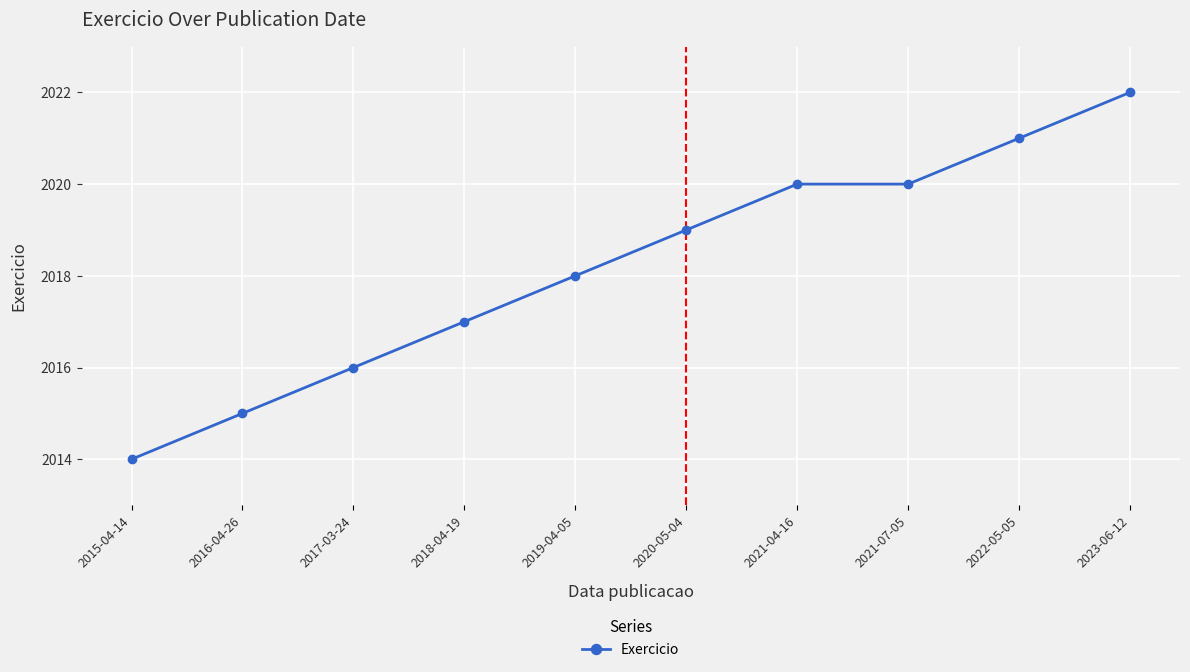

What is the minimum value shown in the chart?

2014